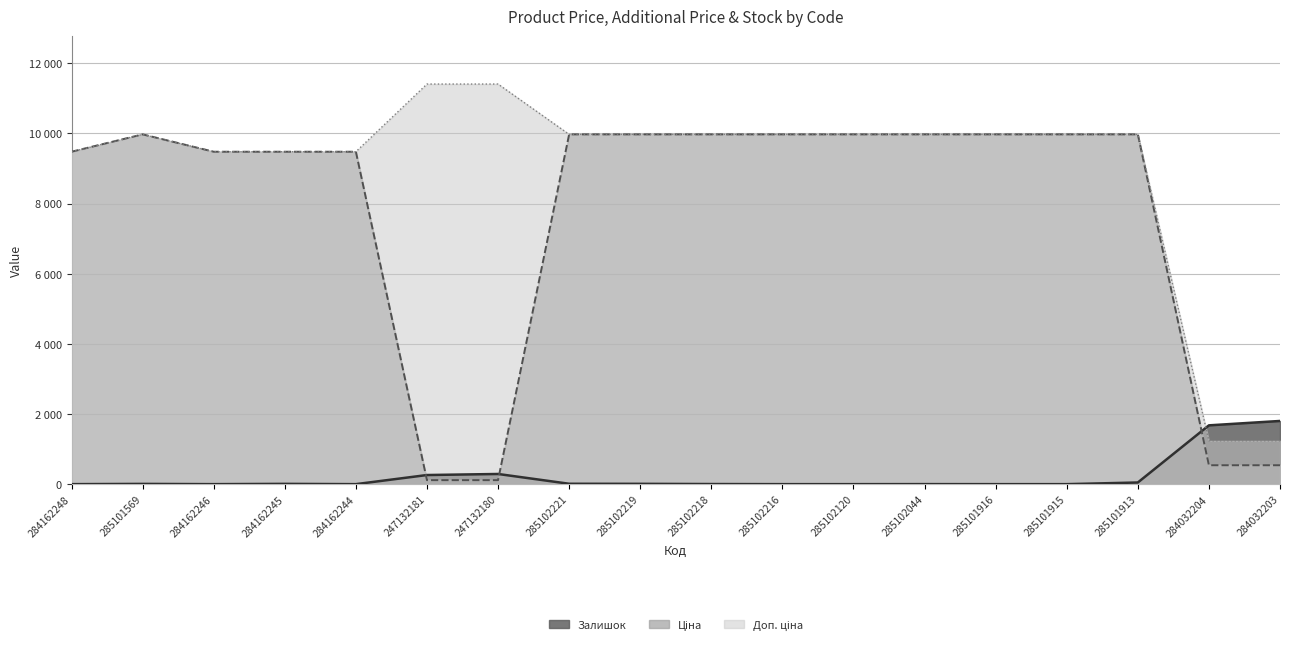

At which category is the sum across all series the highest?

285101913